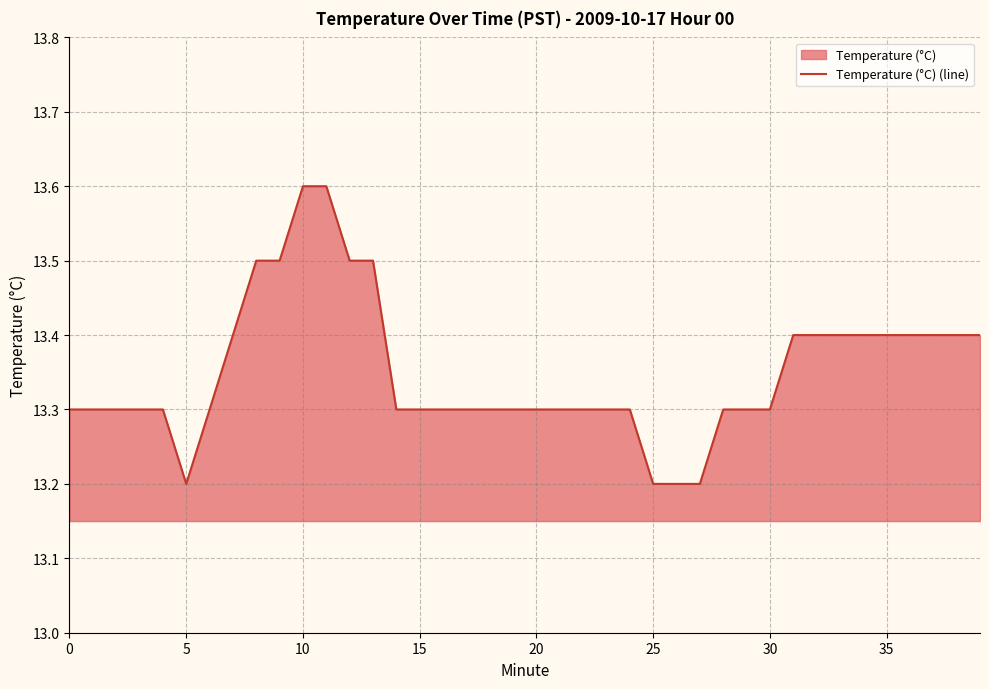

What is the difference between the maximum and minimum values?

0.4